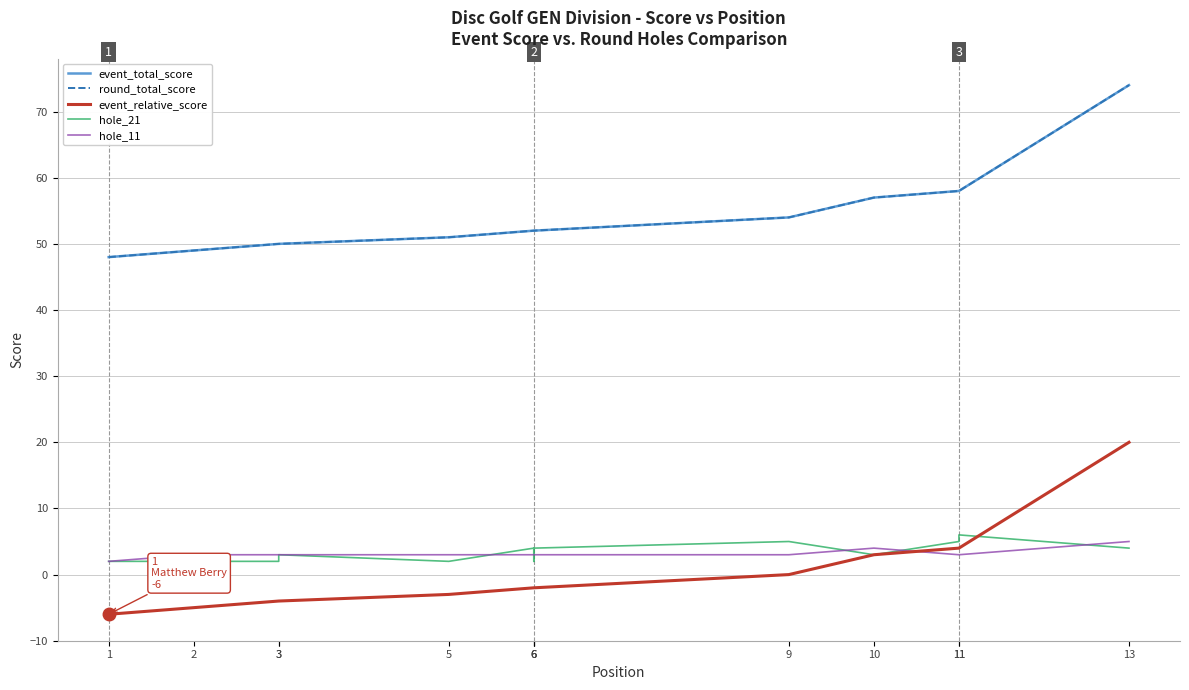

Rank the series by their maximum value, from lowest to highest.

hole_11, hole_21, event_relative_score, event_total_score, round_total_score